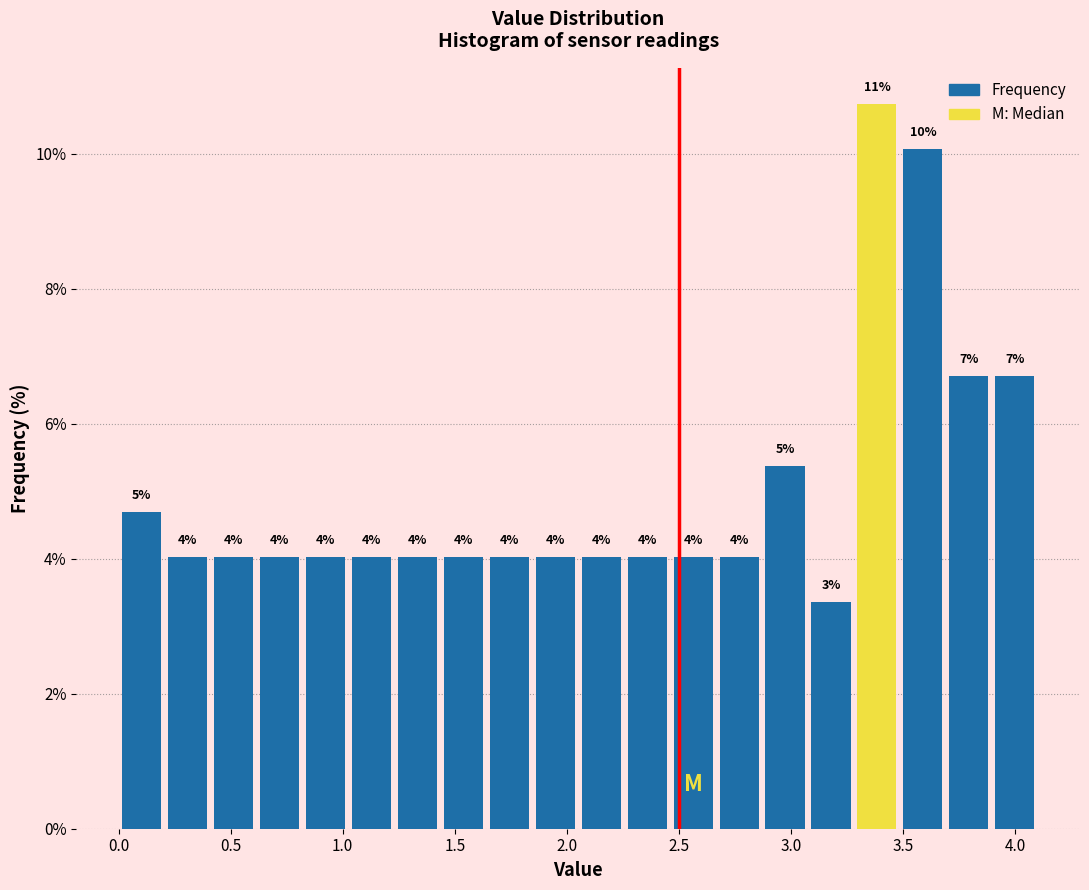

Which range on the x-axis has the tallest bar?

3.280 to 3.485